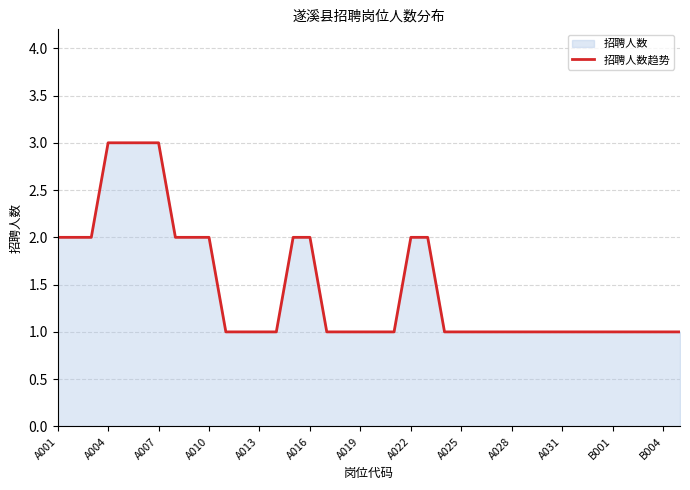

What is the value of the 10th point from the left?

2